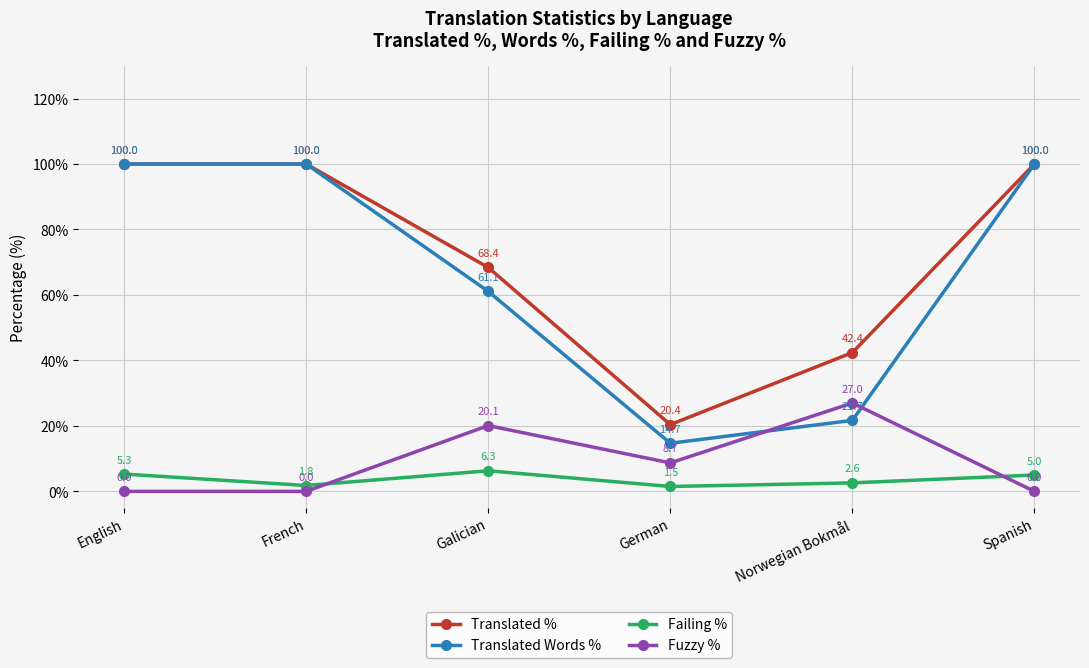

Is this an area chart (filled region under the line)?

No